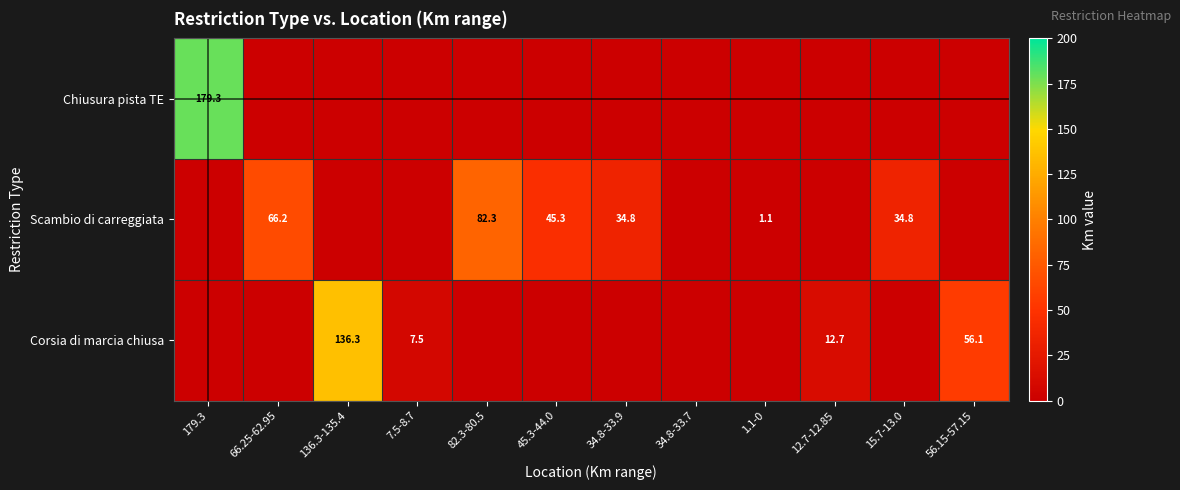

Is it true that Scambio di carreggiata equals 45.3 at 45.3-44.0?

True